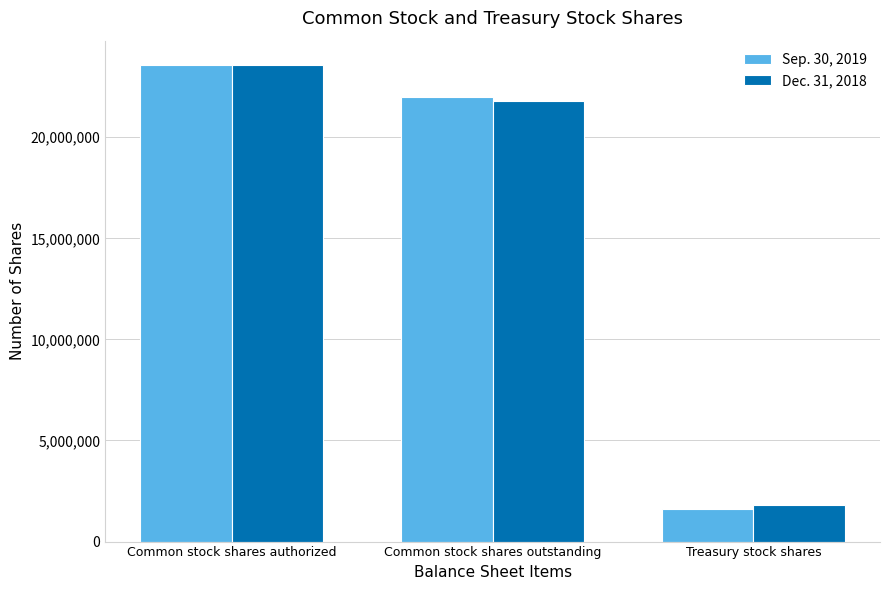

At Treasury stock shares, list the series in order from smallest to largest.

Sep. 30, 2019, Dec. 31, 2018